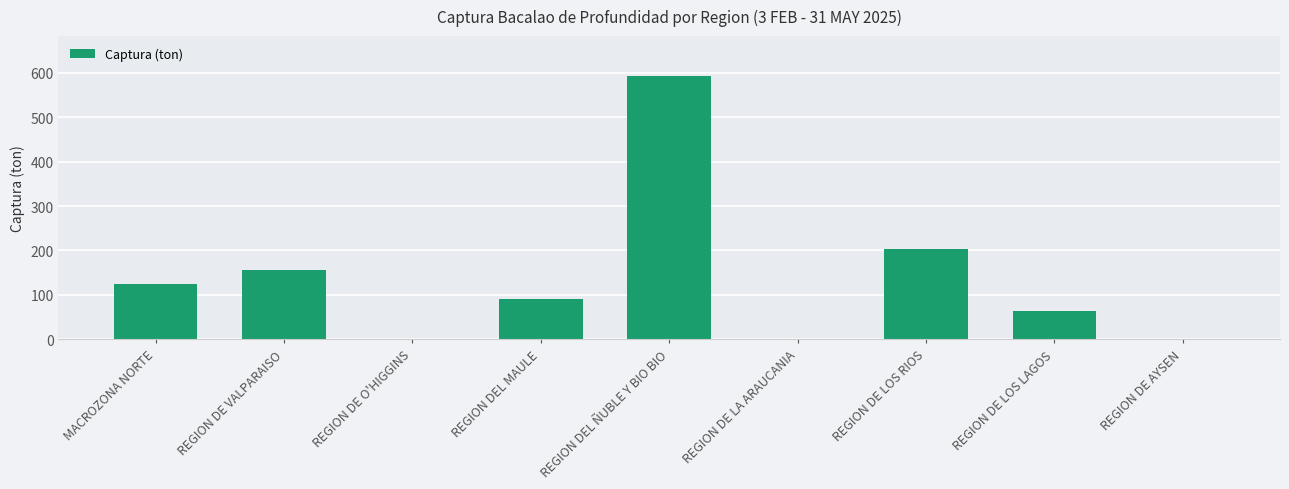

What is the change in value from REGION DE VALPARAISO to REGION DEL ÑUBLE Y BIO BIO?

+436.4